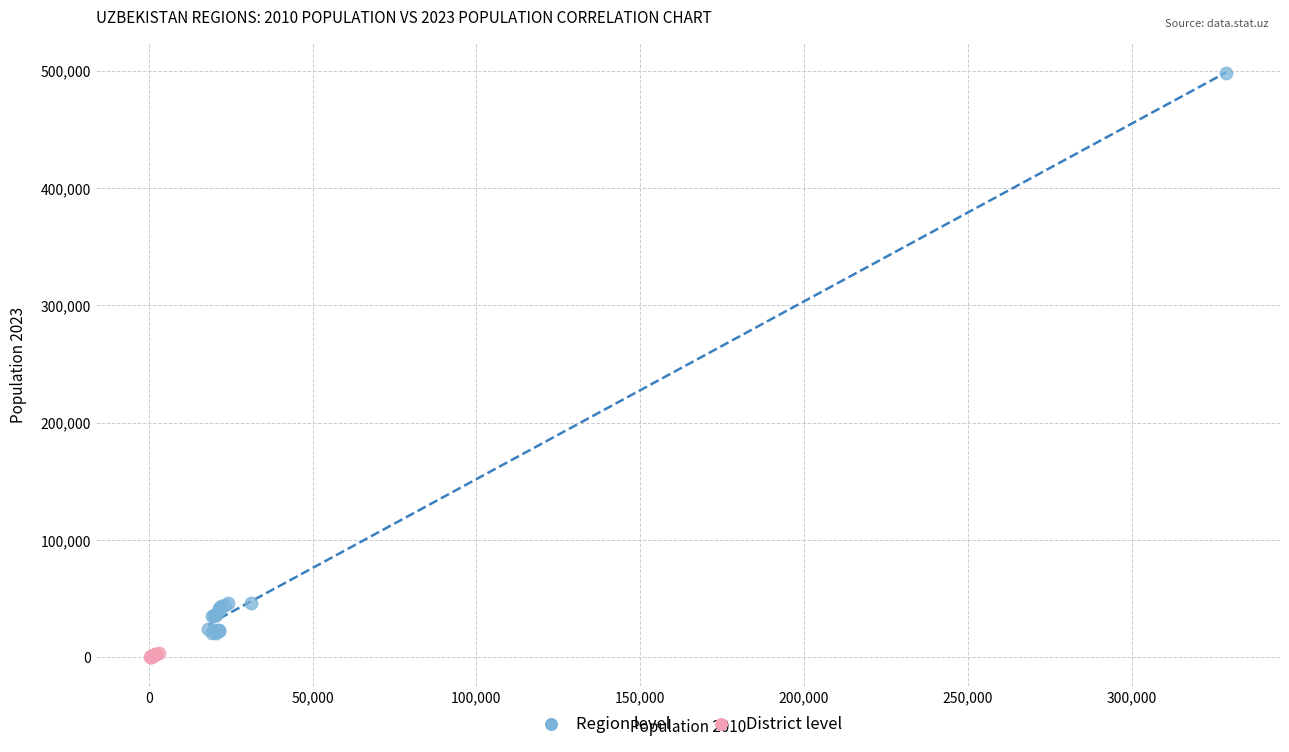

Which series reaches the maximum Y coordinate?

Region level